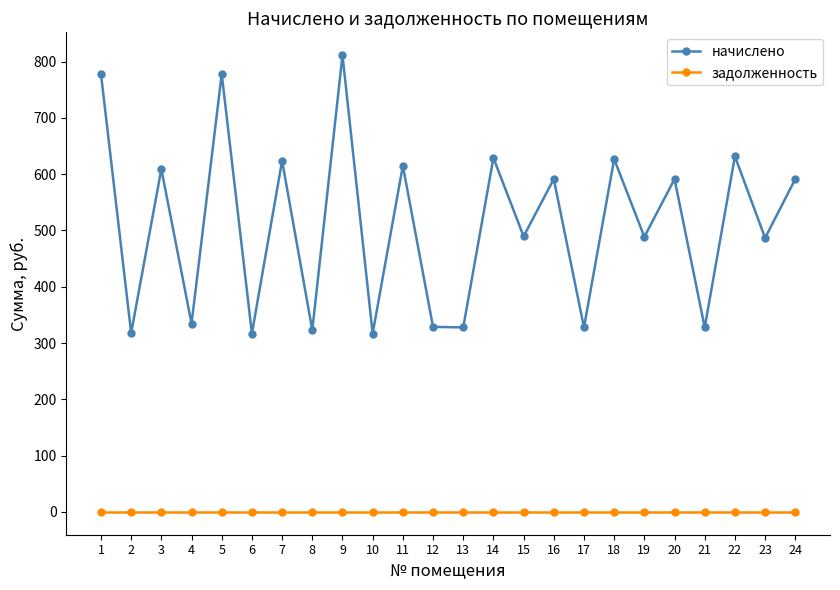

True or false: начислено has more than 1 interior local peaks.

True